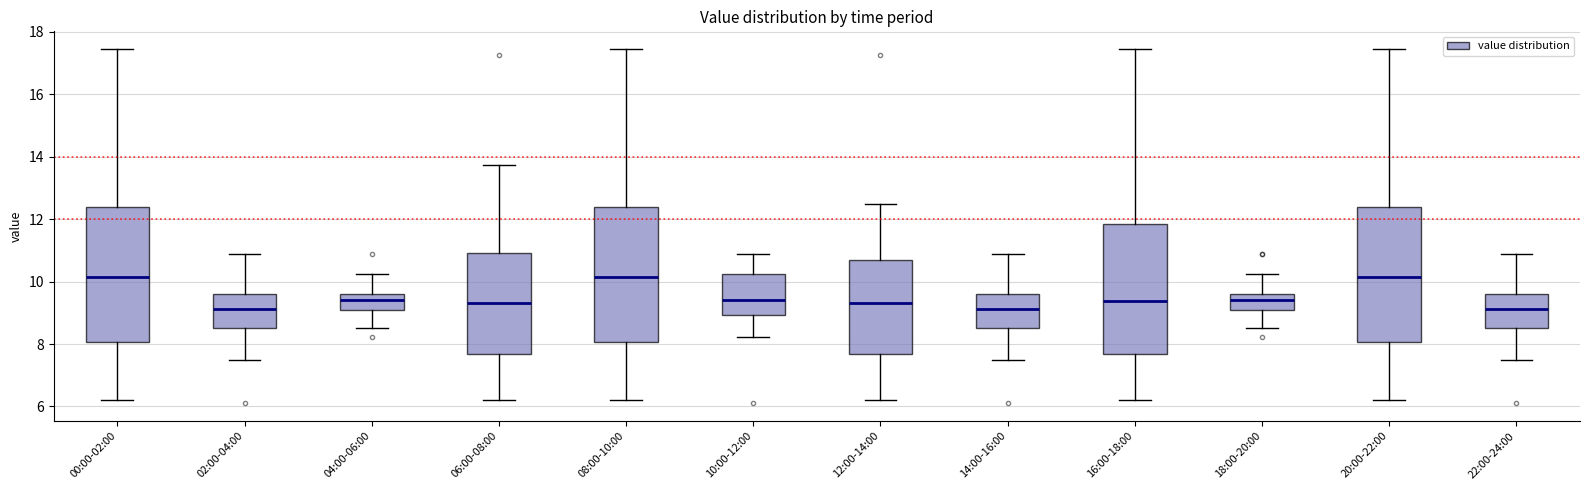

Where does the upper whisker of the box for 02:00-04:00 end on the y-axis? The values are not printed on the chart, so give them approximately, as read against the axis.

11.0